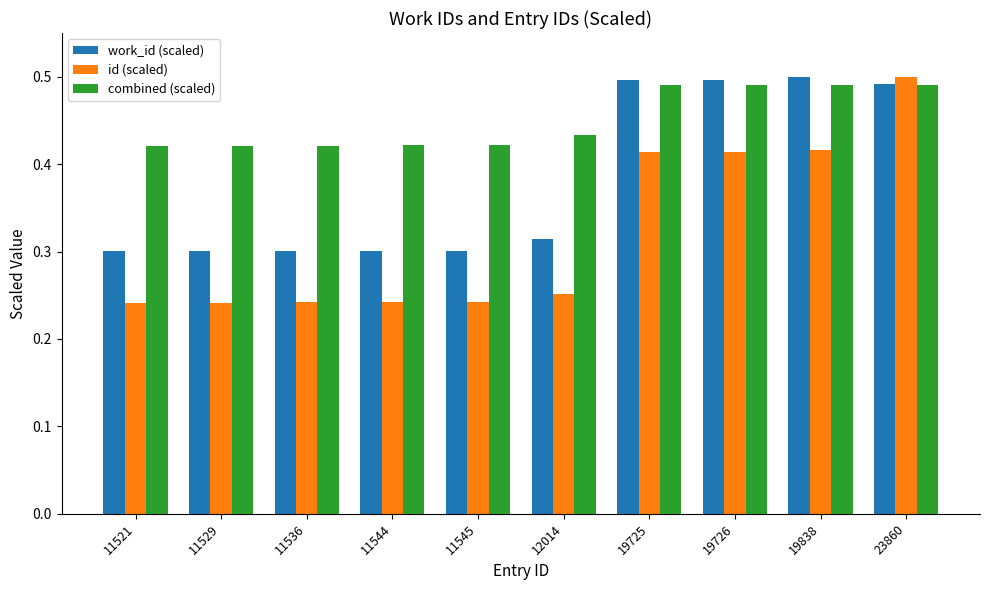

What is the sum of the work_id (scaled) values at 11536 and 19838?

0.8